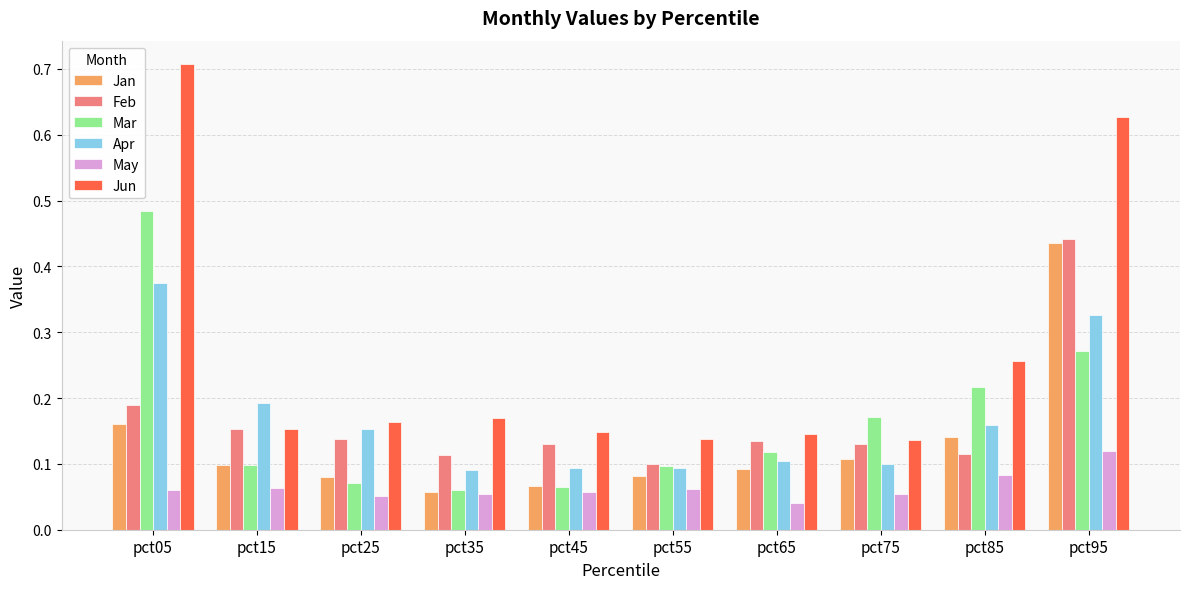

Is the value of Apr at pct55 greater than the value of Jun at pct85?

No